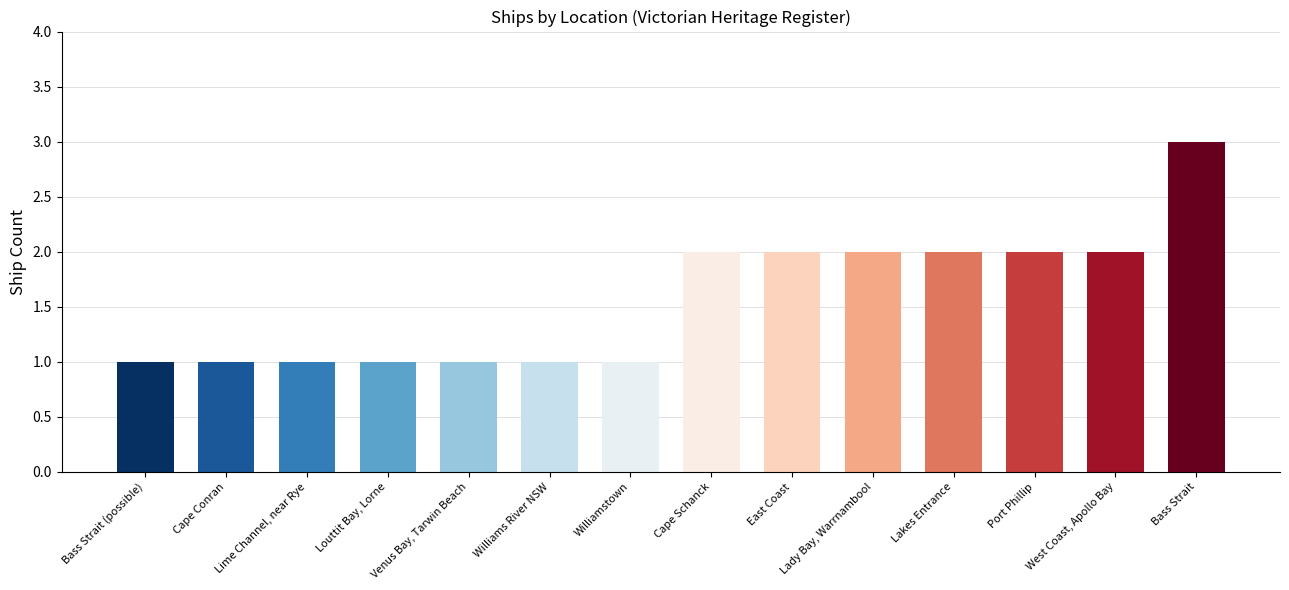

Reading left to right, list all the values displayed in this chart.

Bass Strait (possible)=1	Cape Conran=1	Lime Channel, near Rye=1	Louttit Bay, Lorne=1	Venus Bay, Tarwin Beach=1	Williams River NSW=1	Williamstown=1	Cape Schanck=2	East Coast=2	Lady Bay, Warrnambool=2	Lakes Entrance=2	Port Phillip=2	West Coast, Apollo Bay=2	Bass Strait=3